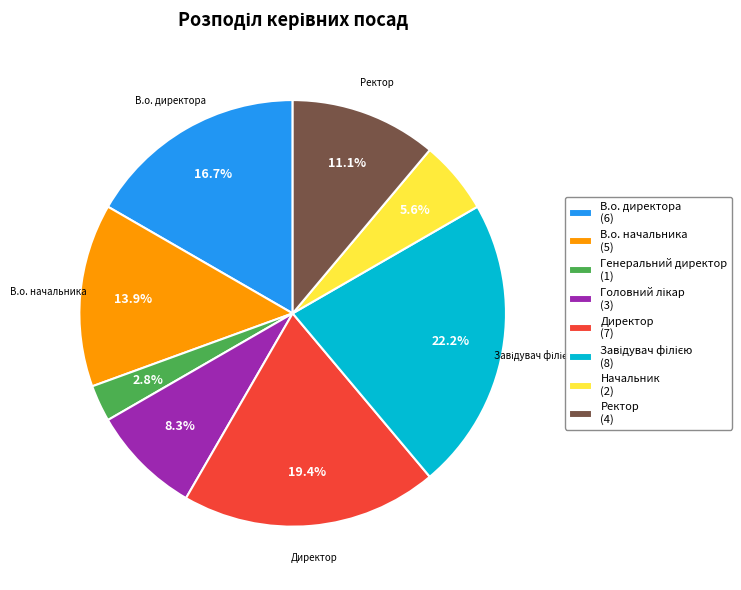

Is Директор the majority of the pie?

No